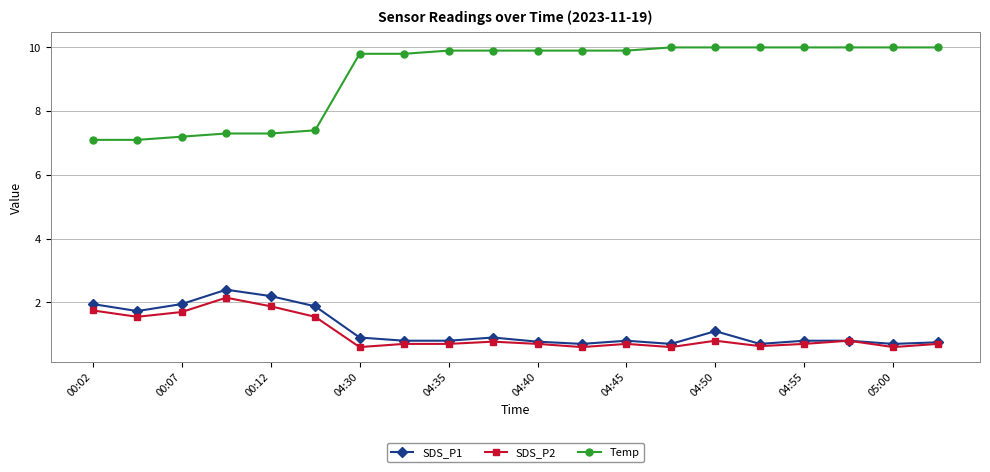

True or false: Temp and SDS_P1 cross at least once.

False